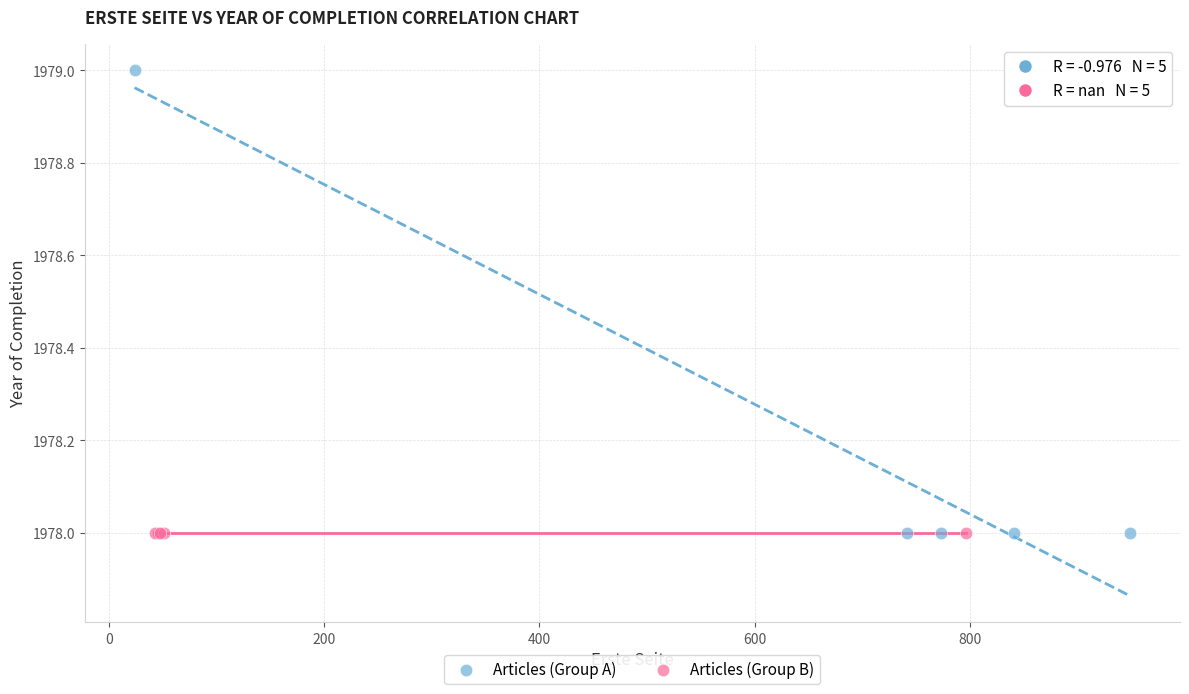

Which series contains the highest Y value?

Articles (Group A)